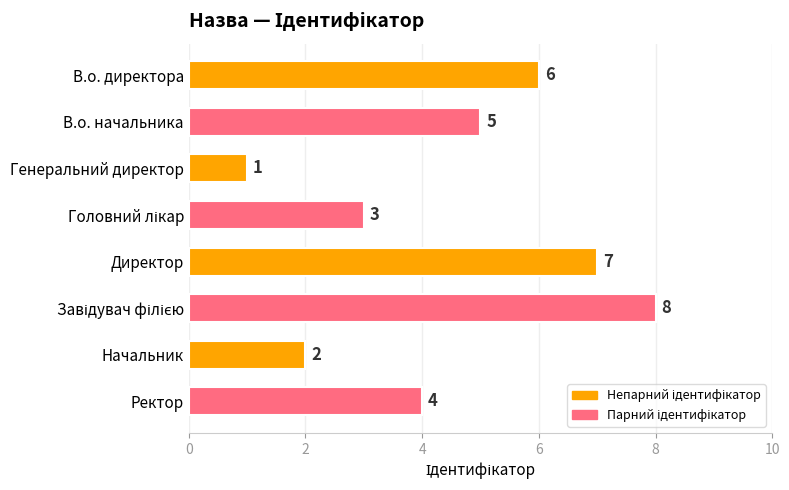

Reading top to bottom, extract all data points from this chart.

6	5	1	3	7	8	2	4